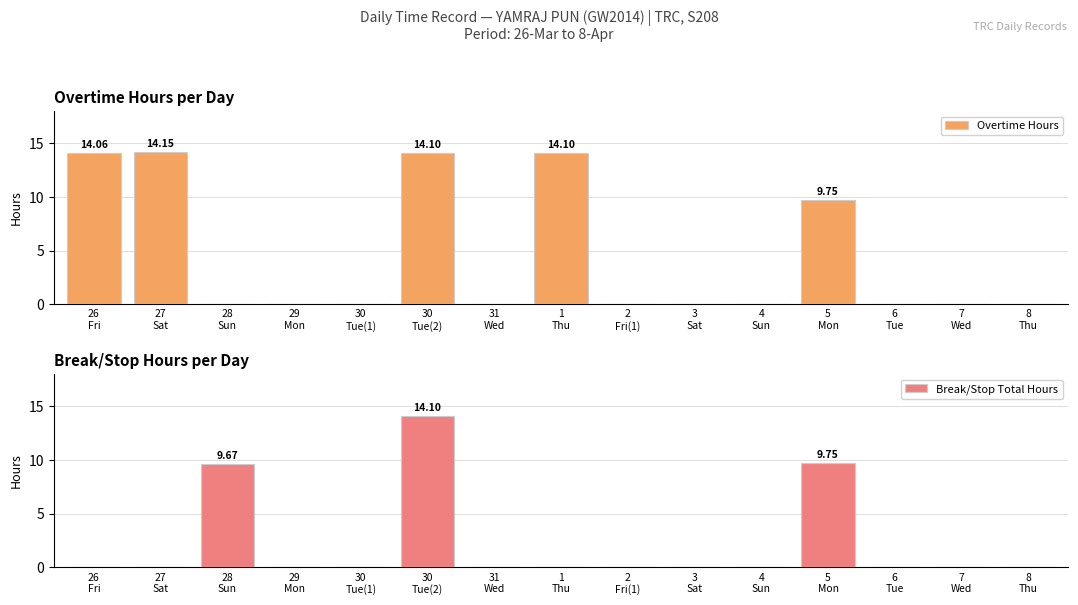

Rank the series at 7
Wed from lowest to highest value.

Overtime Hours, Break/Stop Total Hours